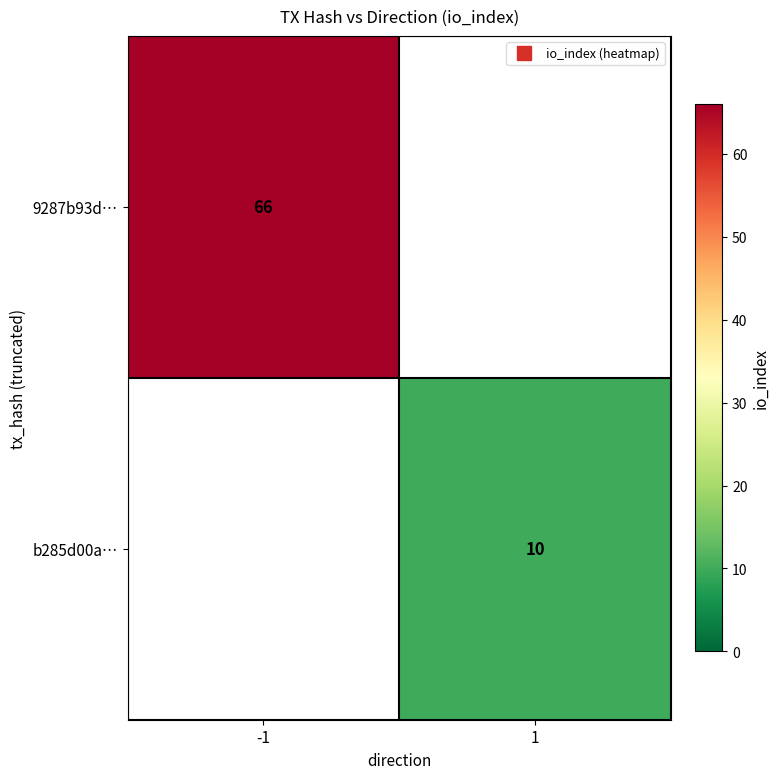

What is the maximum value for 9287b93d…?

66.0